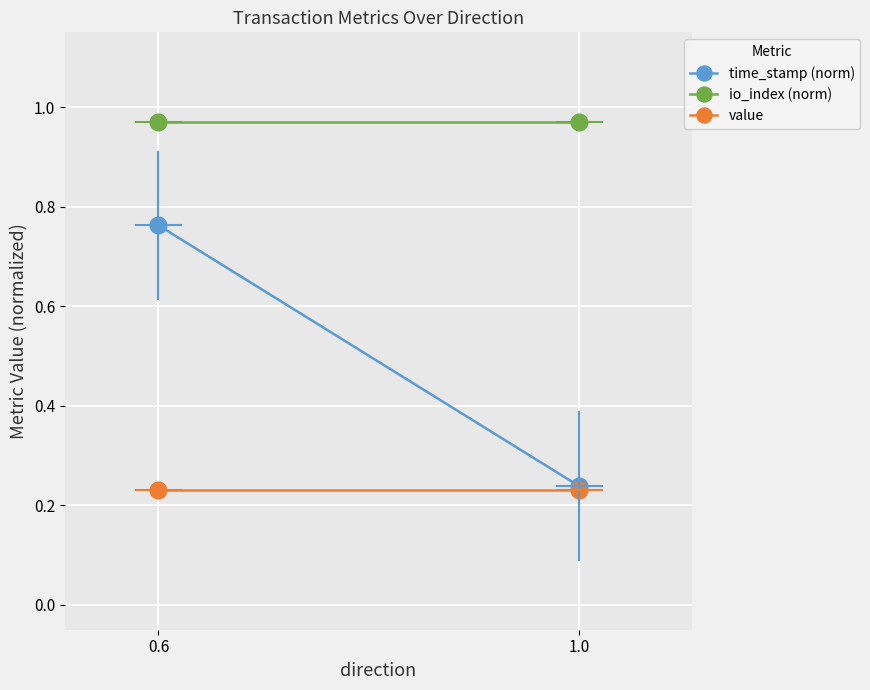

At which category is the sum across all series the highest?

0.6